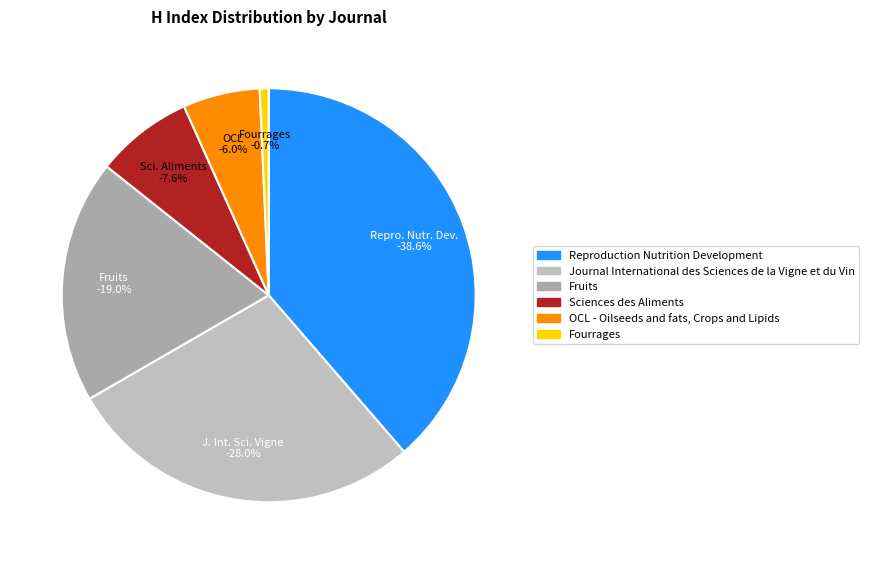

What percentage is the OCL - Oilseeds and fats, Crops and Lipids slice, to the nearest percent?

6%